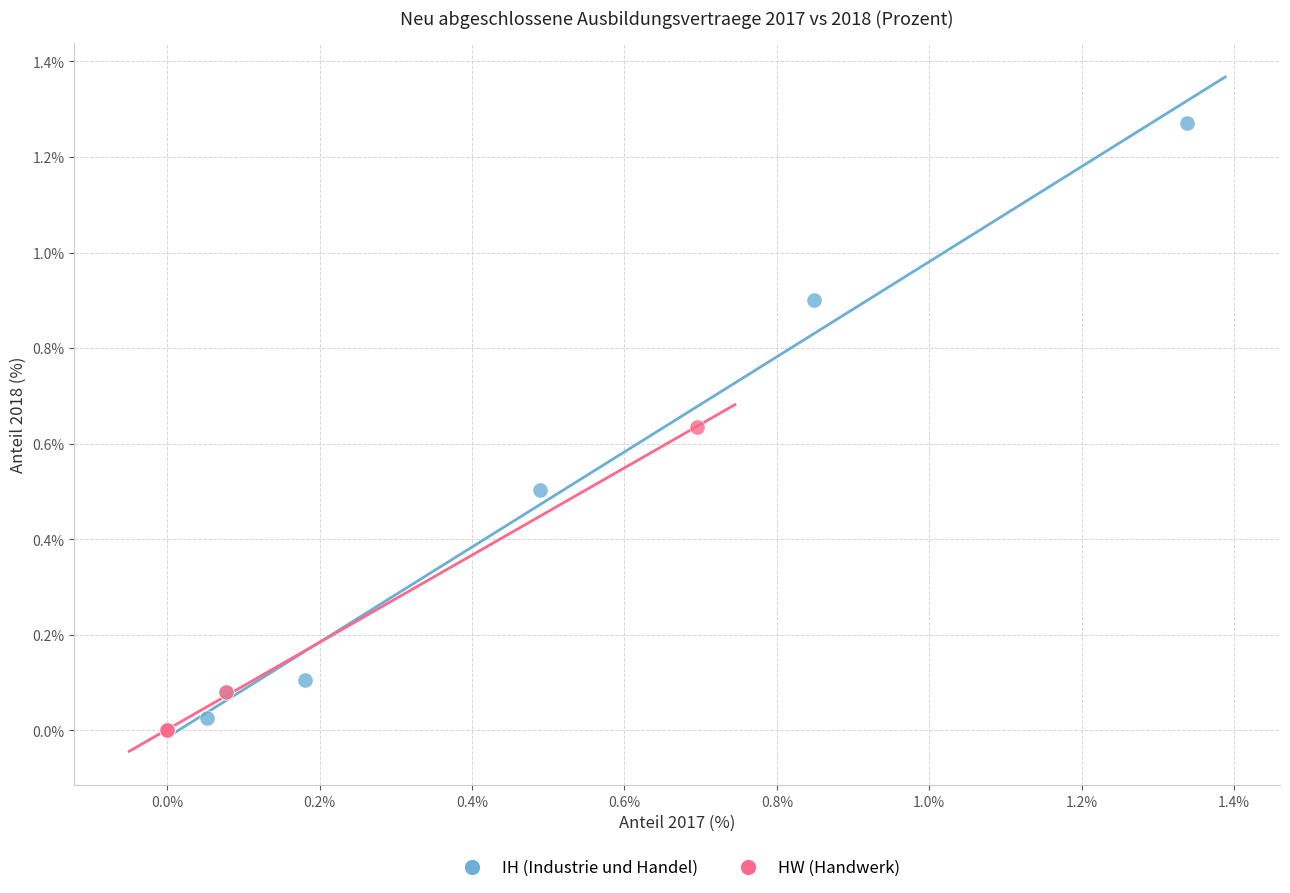

What are all the series names shown in the legend?

IH (Industrie und Handel), HW (Handwerk)